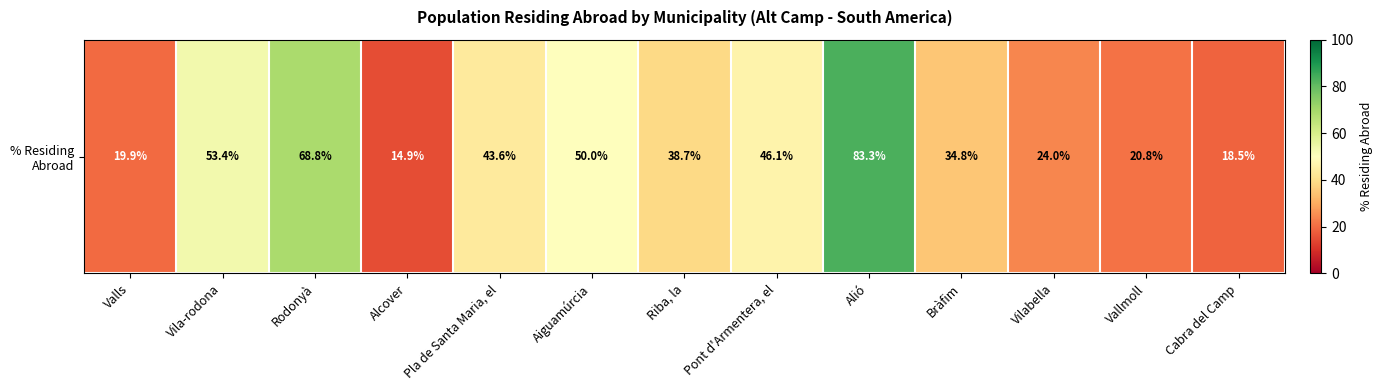

The value at Alcover is 14.9. True or false?

True